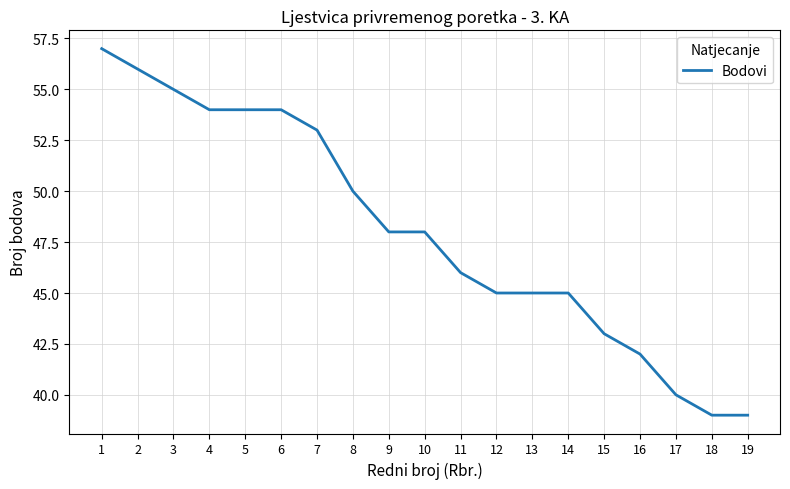

What is the sum of the values at 17 and 12?

85